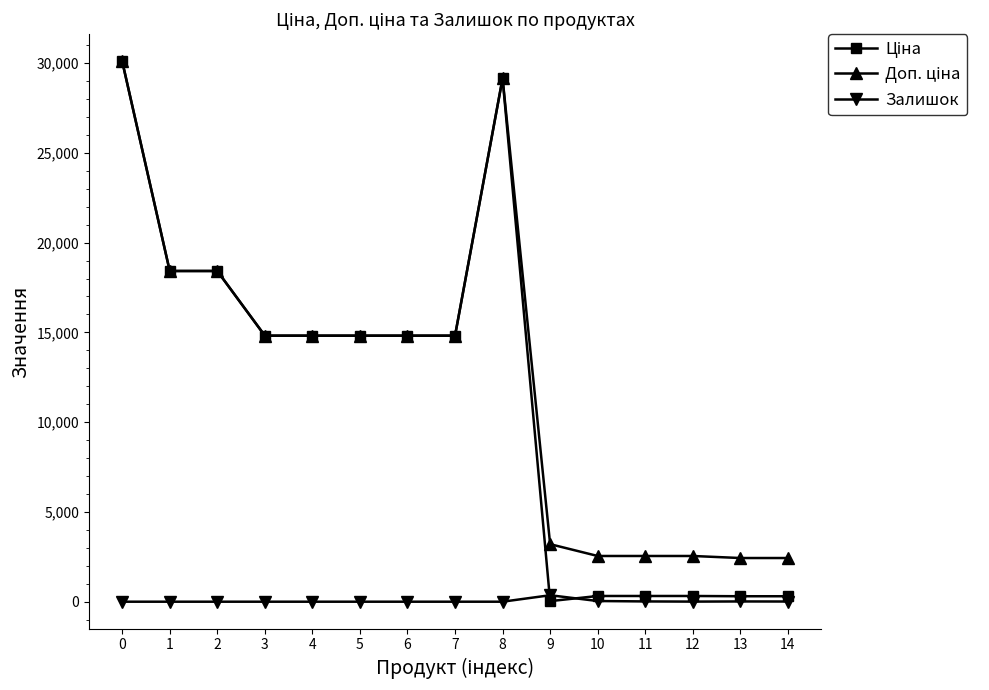

What is the spread (max minus min) of values at 7?

14817.6